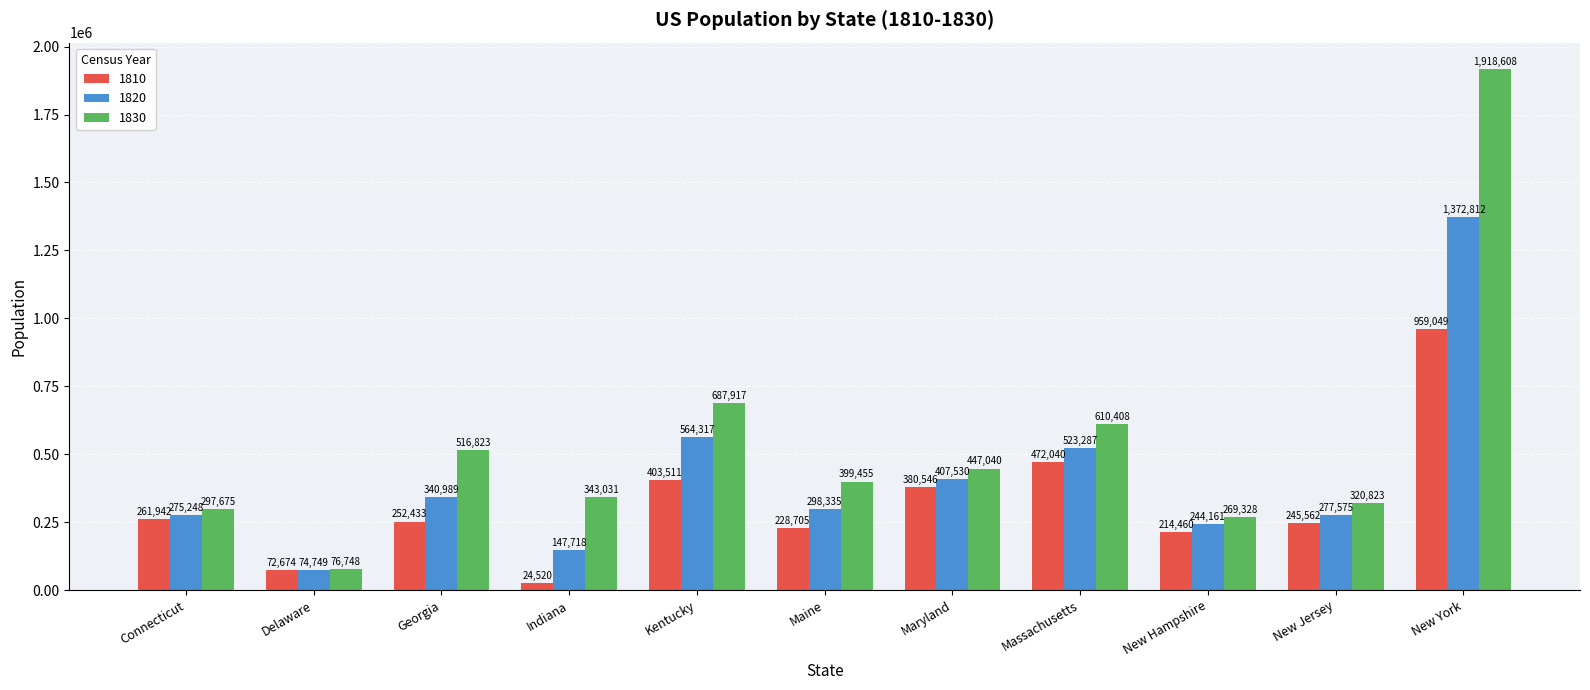

At how many categories does at least one series exceed 1631689?

1